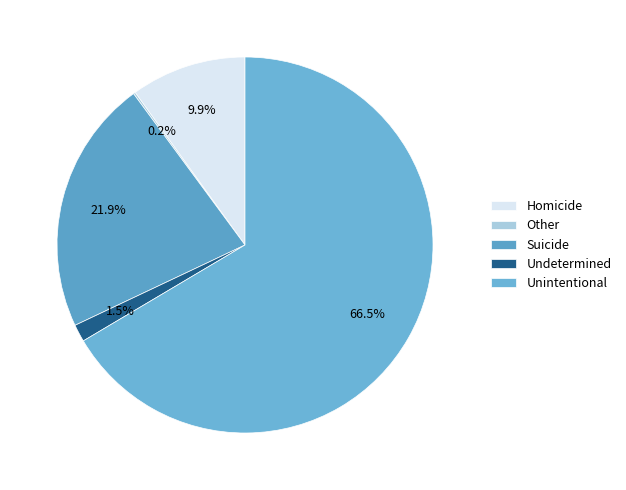

Count the number of slices in the pie.

5